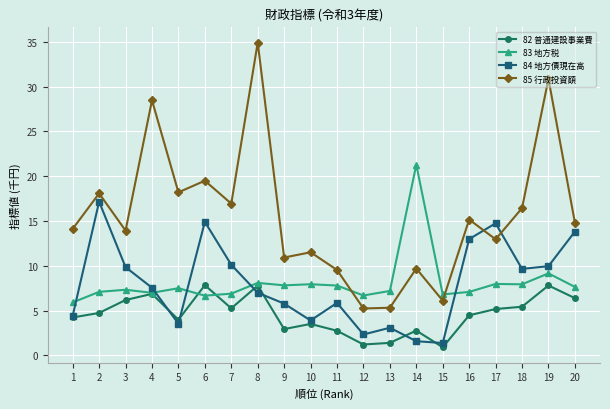

Where is 85 行政投資額 nearest to the value 20?

6